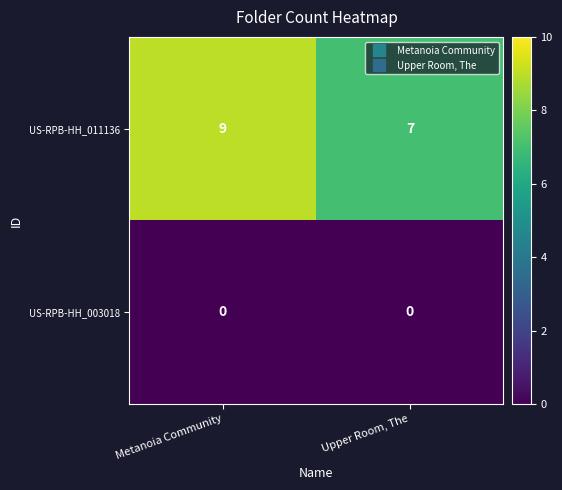

What is the maximum value shown in the chart?

9